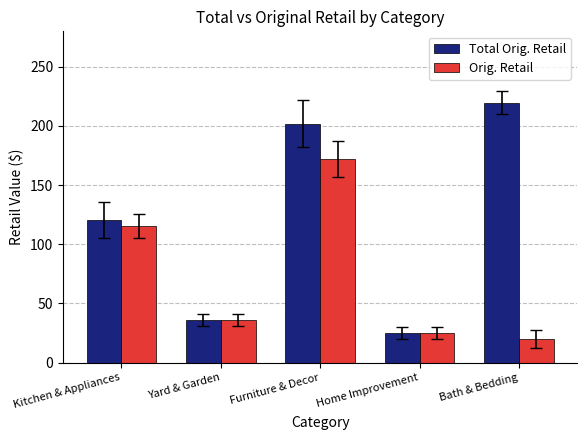

What is the difference between the Total Orig. Retail values at Bath & Bedding and Kitchen & Appliances?

99.4